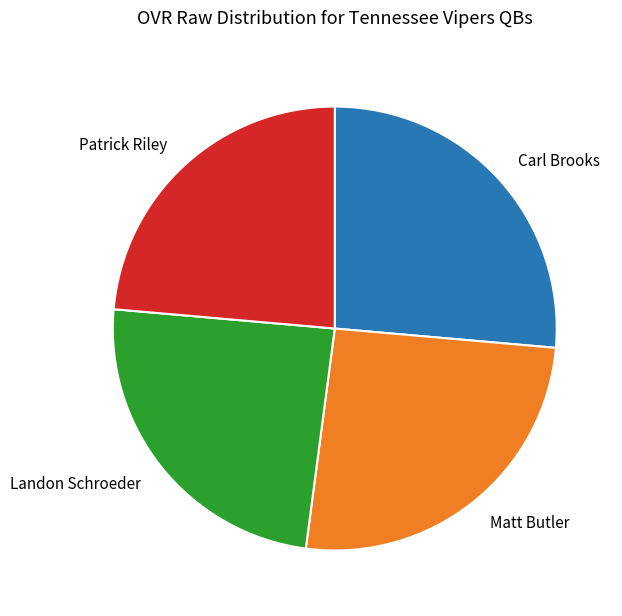

Which category has the biggest portion of the pie?

Carl Brooks